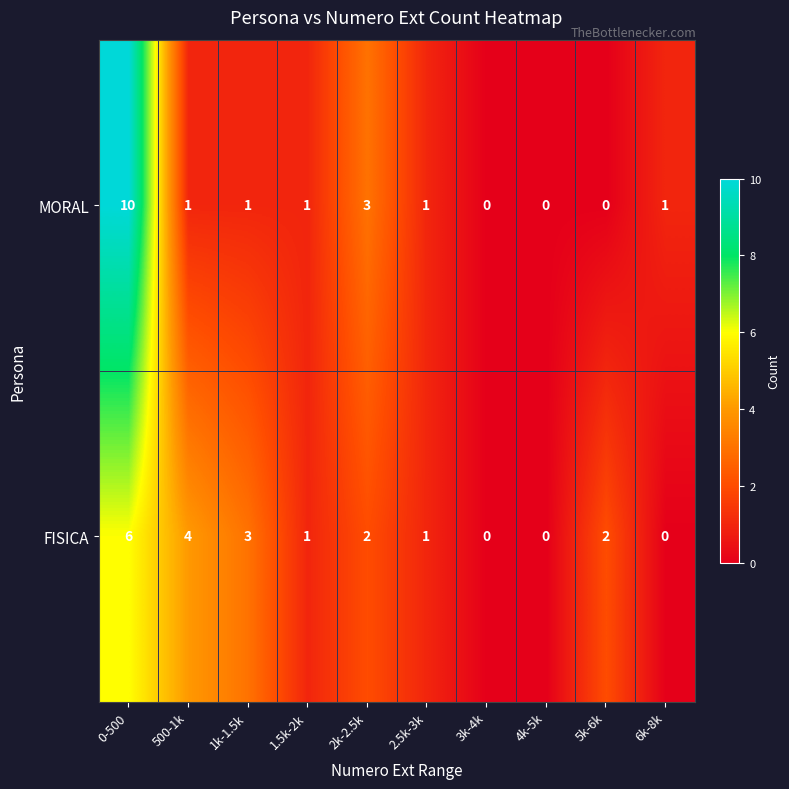

Which series has the largest total across all categories?

FISICA